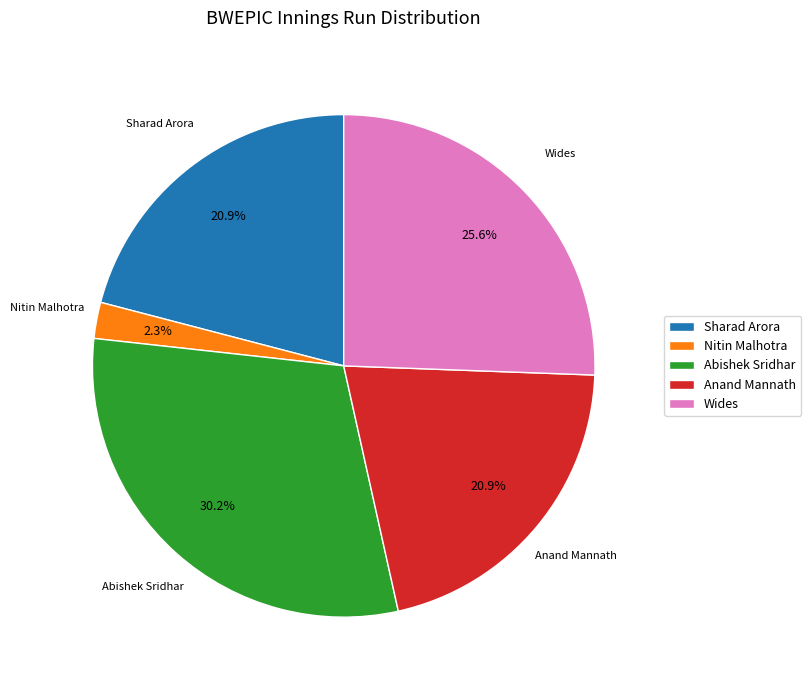

Which slice is the smallest?

Nitin Malhotra